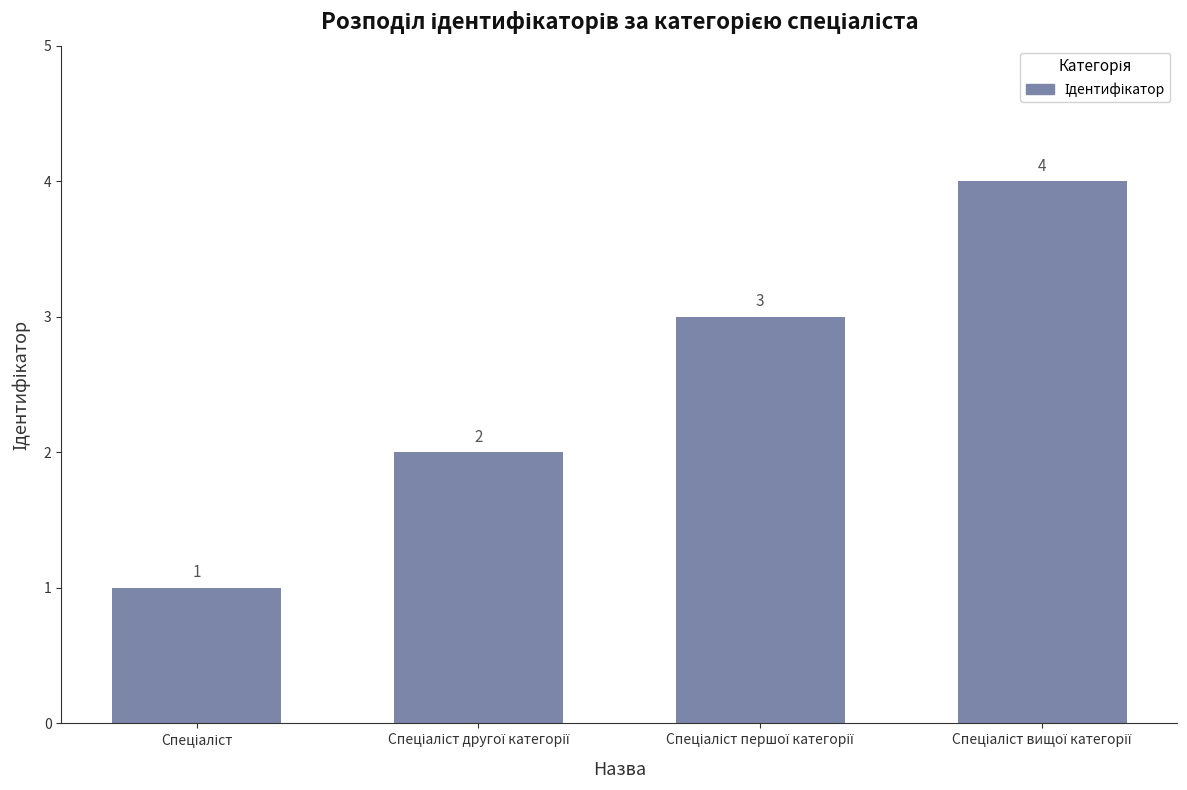

How many data points does each series have?

4